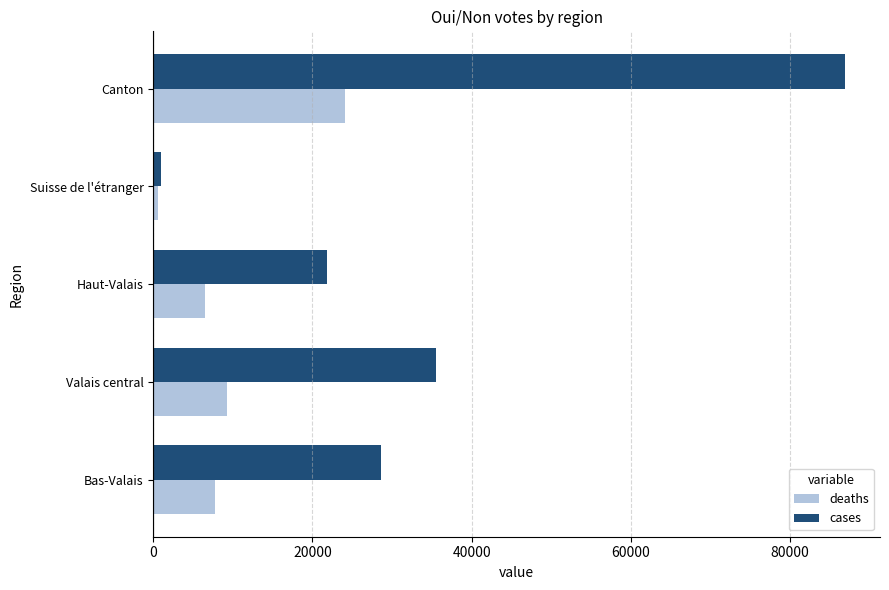

Which category has the lowest value in the deaths series?

Suisse de l'étranger